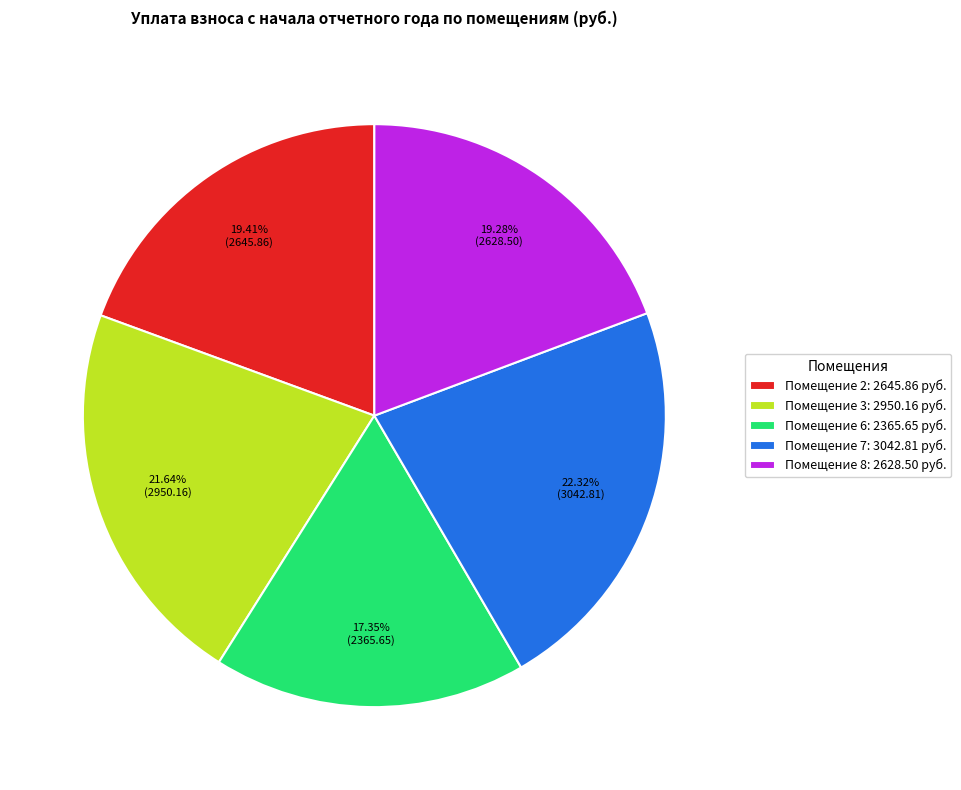

What is the smallest slice in the pie chart?

Помещение 6: 2365.65 руб.